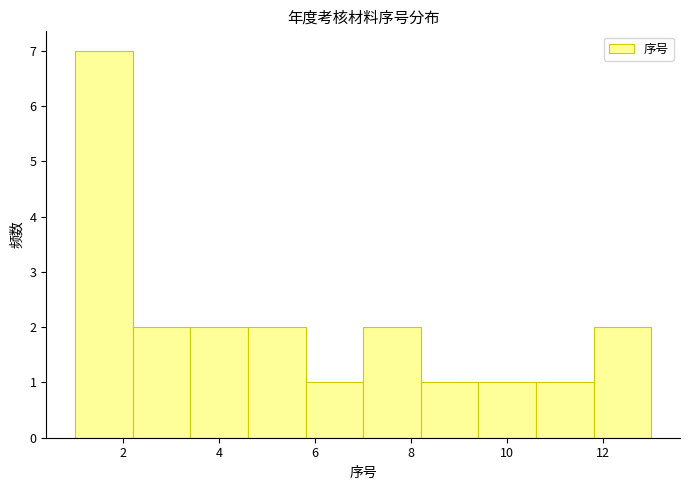

What is the height of the bar covering 11.8 to 13.0 on the x-axis? The values are not printed on the chart, so give them approximately, as read against the axis.

2